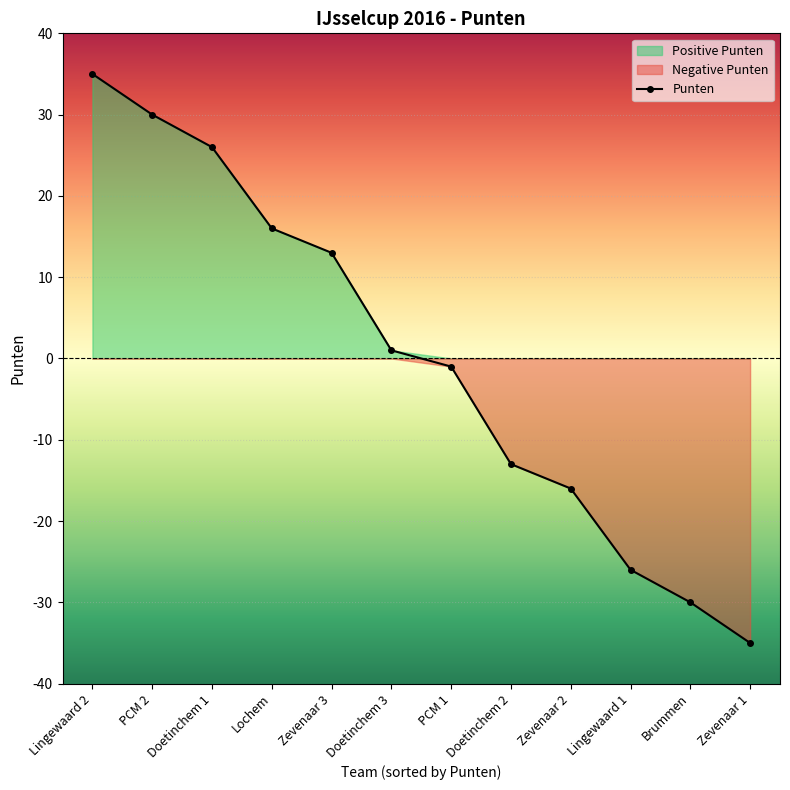

List the labels in order of value, largest first.

Lingewaard 2, PCM 2, Doetinchem 1, Lochem, Zevenaar 3, Doetinchem 3, PCM 1, Doetinchem 2, Zevenaar 2, Lingewaard 1, Brummen, Zevenaar 1